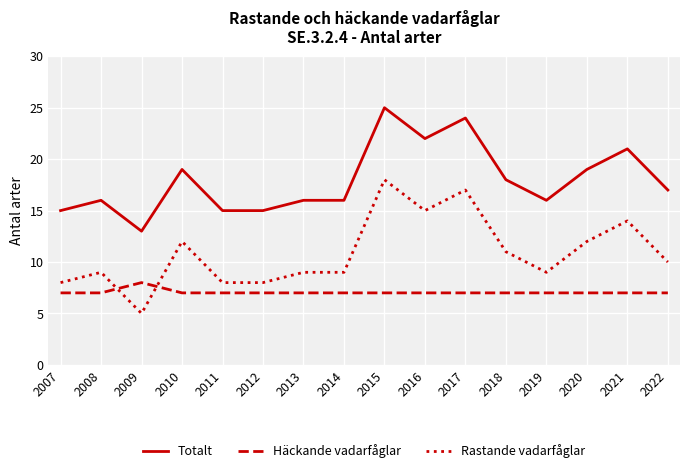

Reading left to right, transcribe all the data shown in this chart.

Totalt: 2007=15	2008=16	2009=13	2010=19	2011=15	2012=15	2013=16	2014=16	2015=25	2016=22	2017=24	2018=18	2019=16	2020=19	2021=21	2022=17
Häckande vadarfåglar: 2007=7	2008=7	2009=8	2010=7	2011=7	2012=7	2013=7	2014=7	2015=7	2016=7	2017=7	2018=7	2019=7	2020=7	2021=7	2022=7
Rastande vadarfåglar: 2007=8	2008=9	2009=5	2010=12	2011=8	2012=8	2013=9	2014=9	2015=18	2016=15	2017=17	2018=11	2019=9	2020=12	2021=14	2022=10